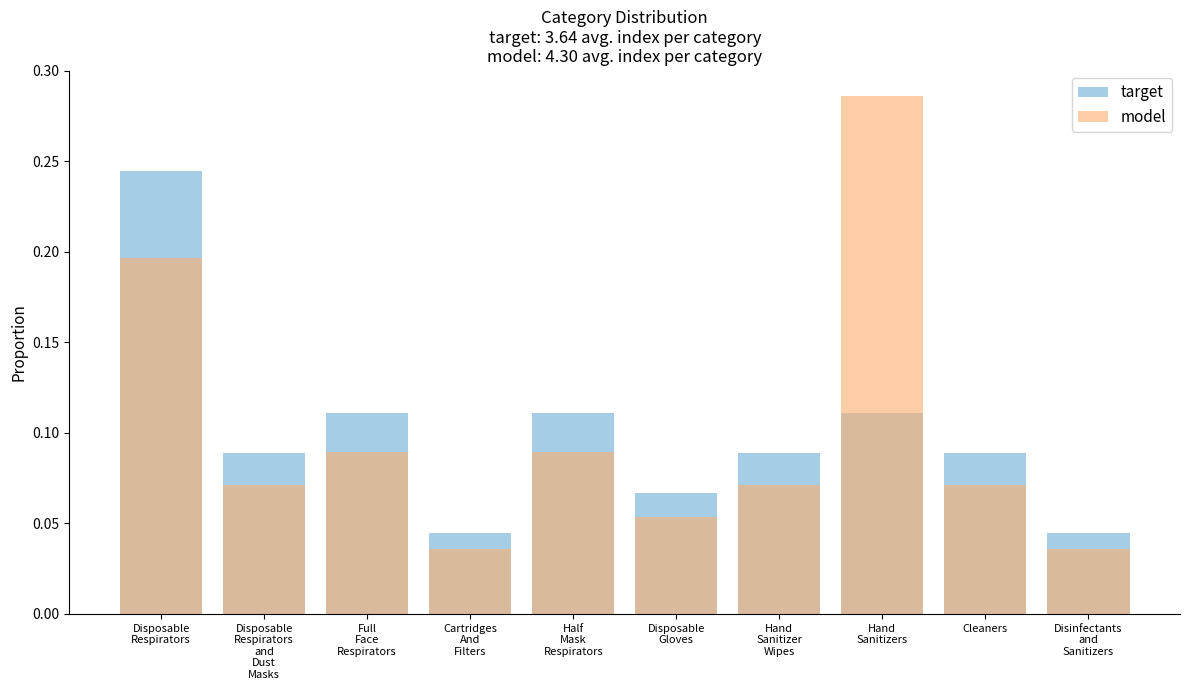

Which has a higher value, Disposable
Respirators
and
Dust
Masks or Hand
Sanitizer
Wipes?

Disposable
Respirators
and
Dust
Masks